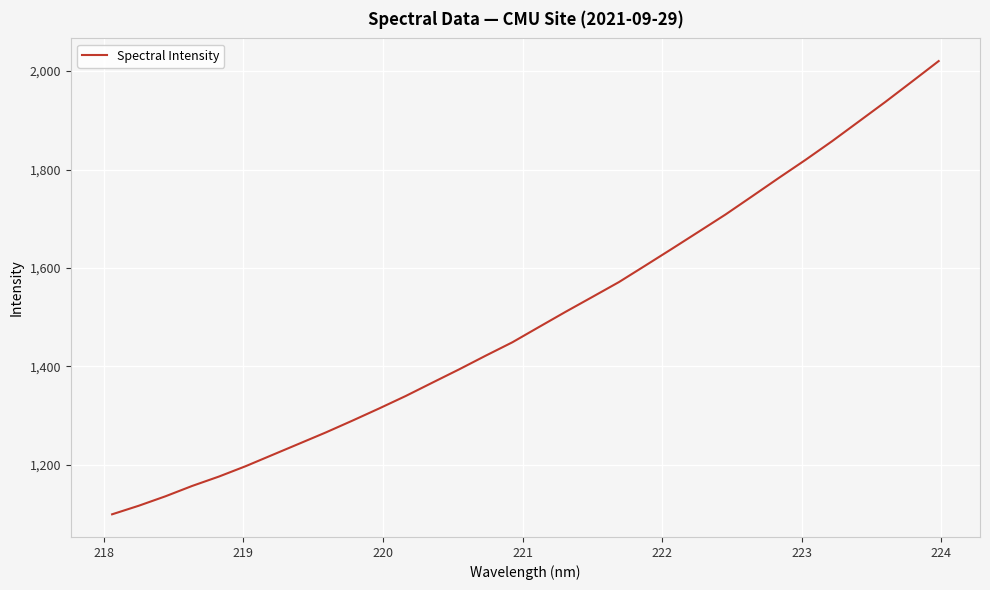

What is the maximum value shown in the chart?

2020.5